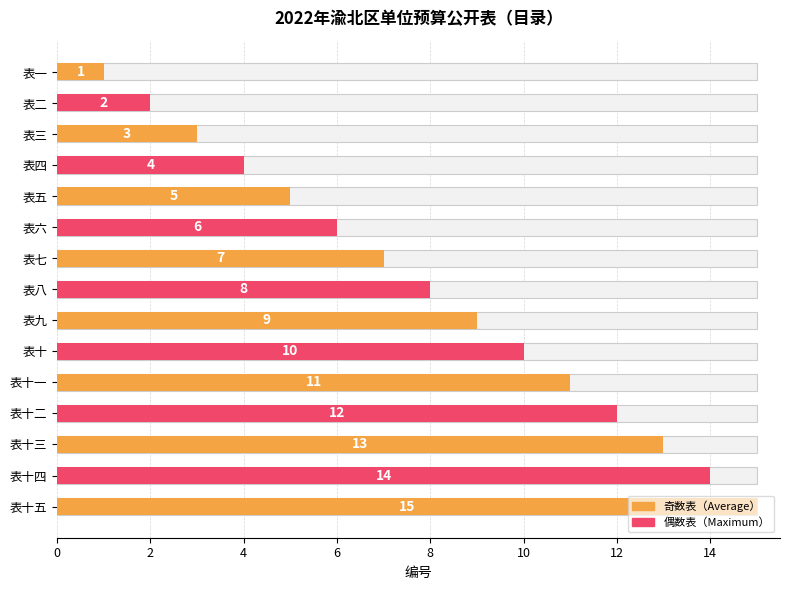

What is the difference between the maximum and minimum values?

14